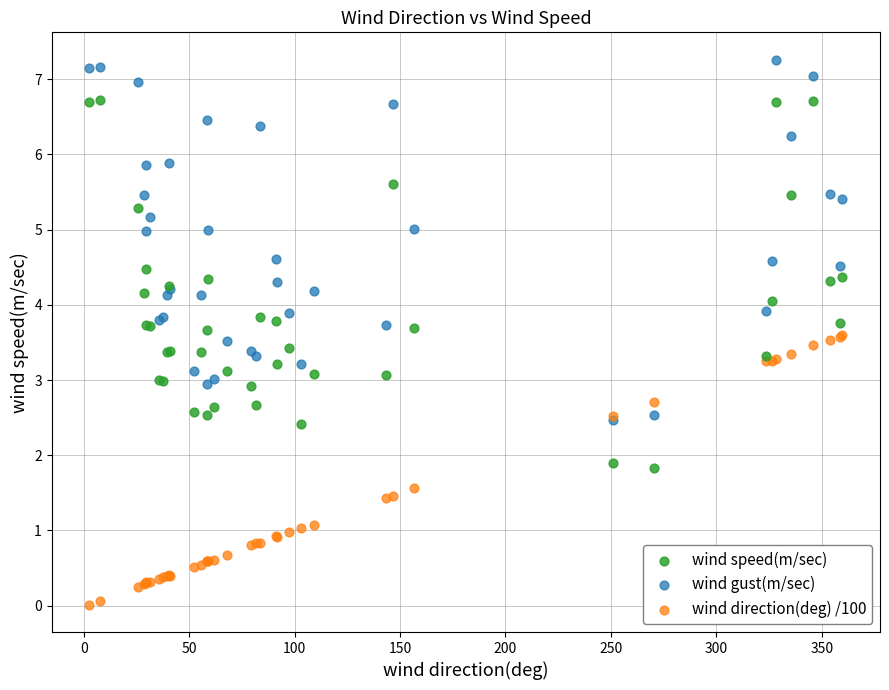

Which series has the largest Y range (max minus min)?

wind speed(m/sec)